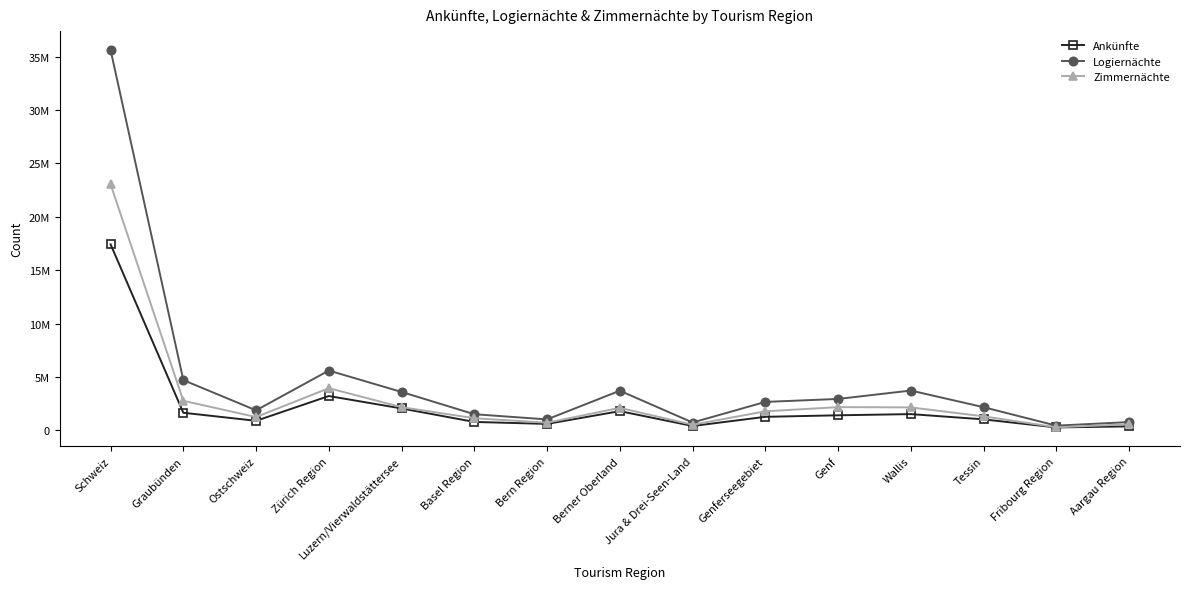

What is the difference between the maximum and minimum values in the Ankünfte series?

17147483